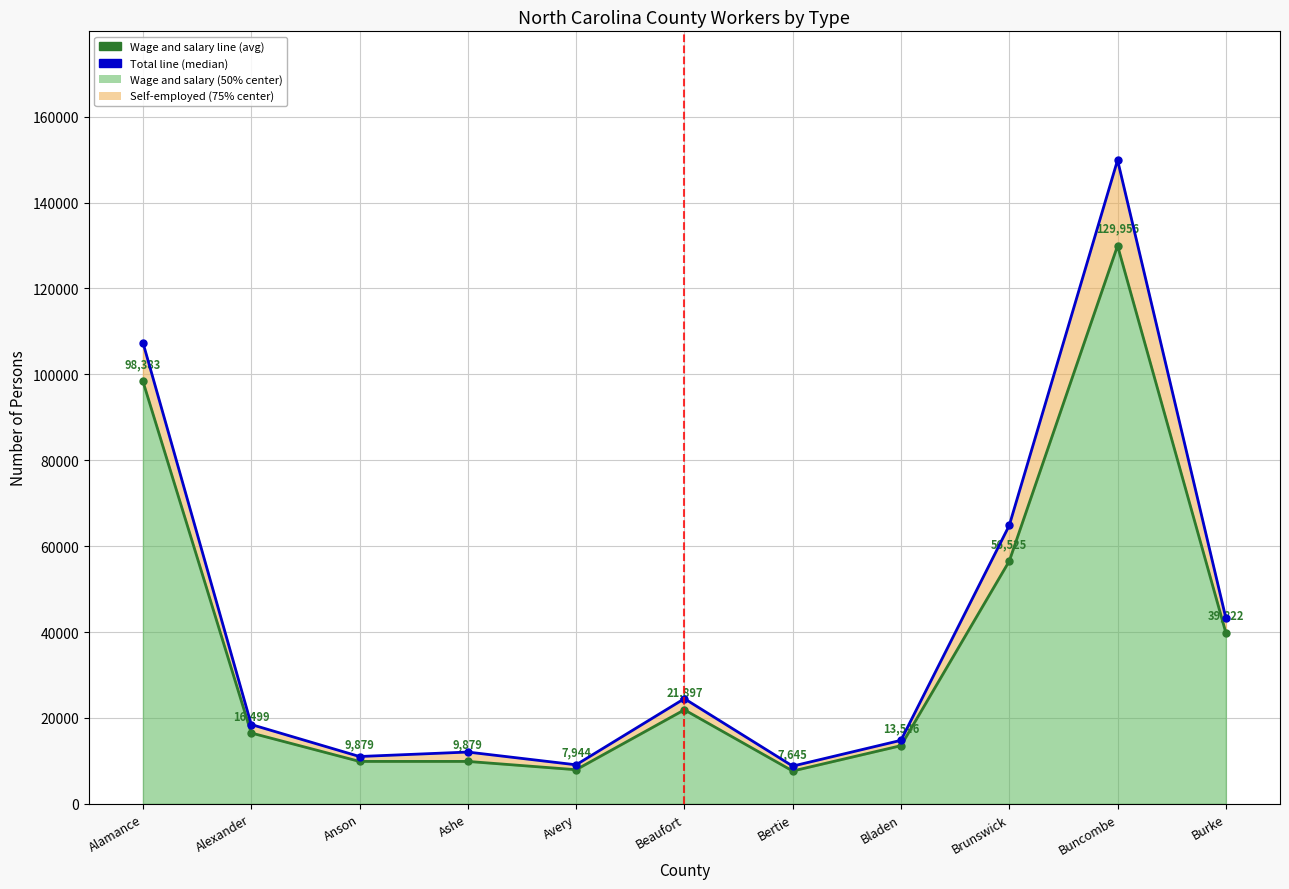

The value of Wage and salary line at Brunswick is 24193. True or false?

False